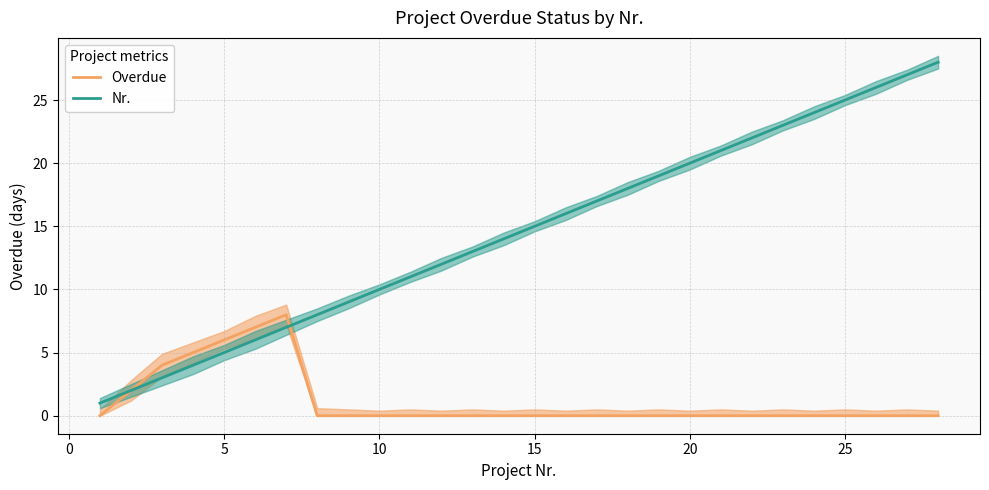

How many interior local peaks does the Overdue series have?

1